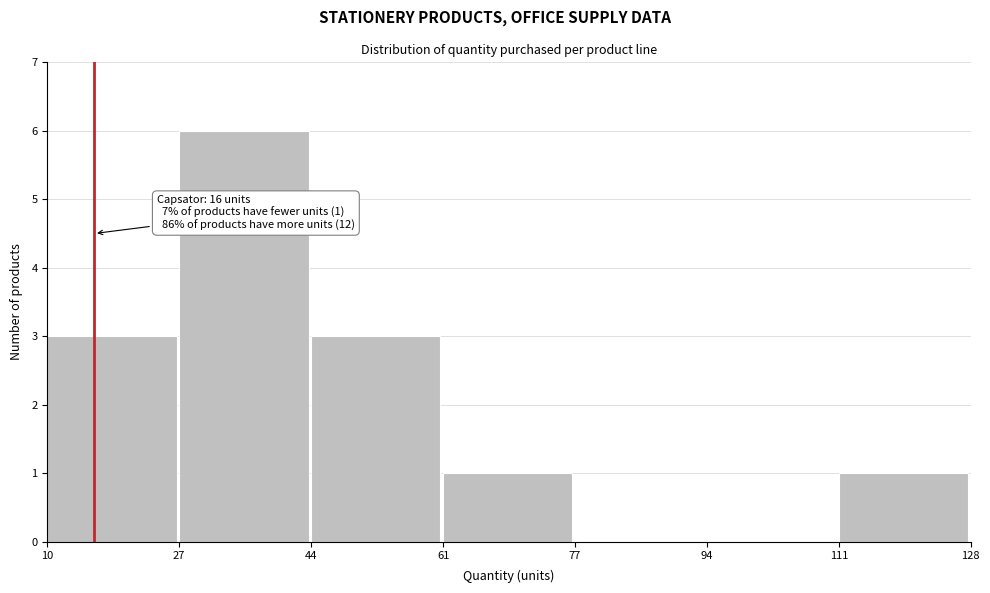

Which range on the x-axis has the tallest bar?

27 to 44